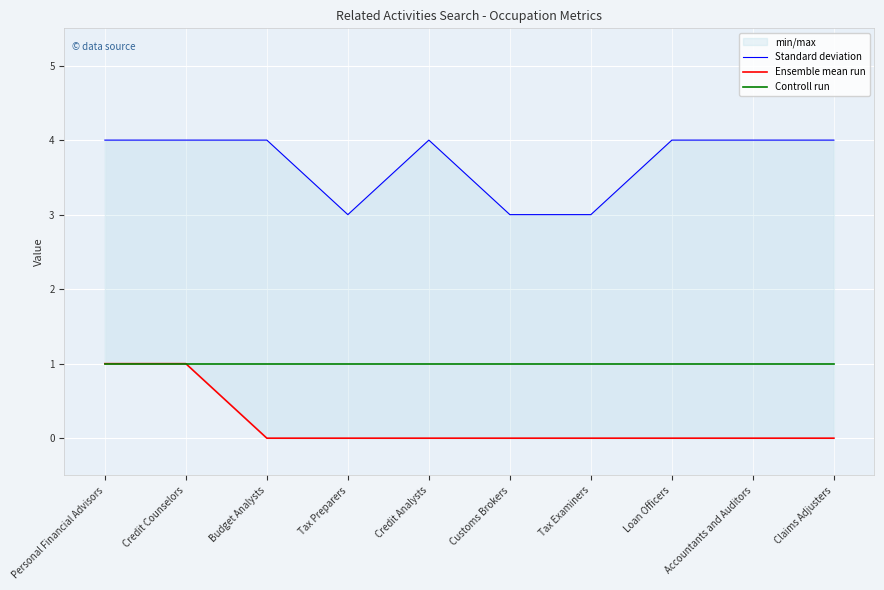

Reading left to right, list all the values displayed in this chart.

Standard deviation: 4	4	4	3	4	3	3	4	4	4
Ensemble mean run: 1	1	0	0	0	0	0	0	0	0
Controll run: 1	1	1	1	1	1	1	1	1	1